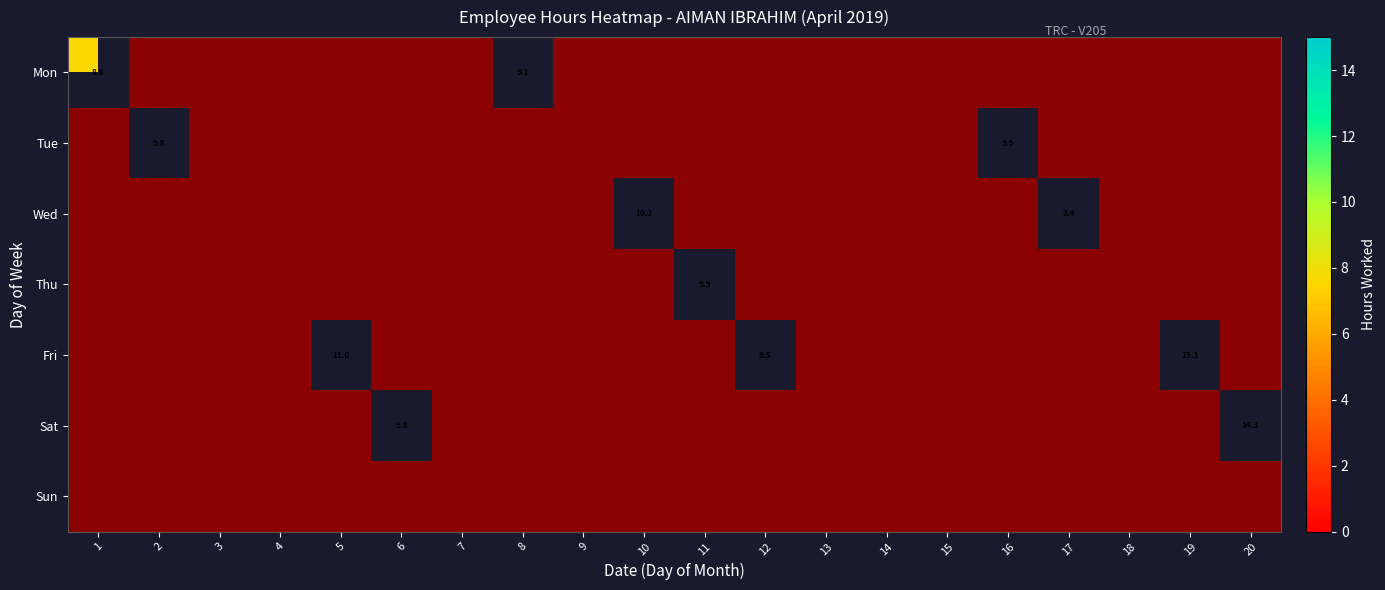

True or false: Tue has a value of 0.0 at 13.

True